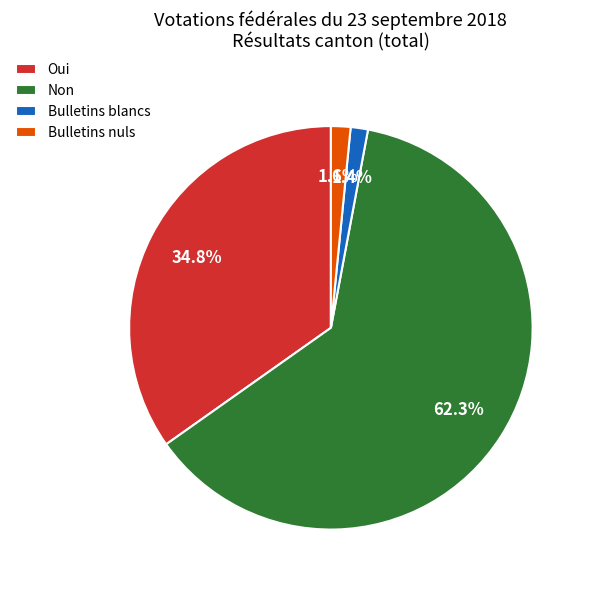

The Oui slice represents 35% of the pie. True or false?

True